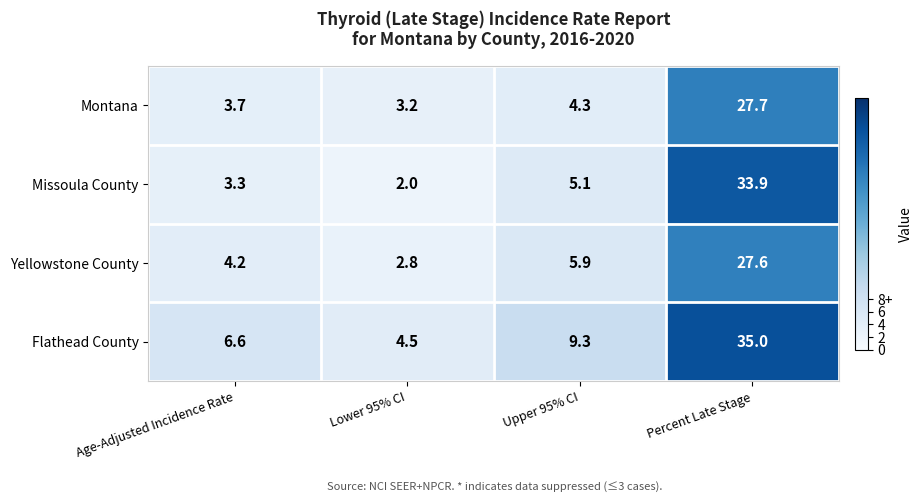

At which category does the chart reach its minimum across all series?

Lower 95% CI